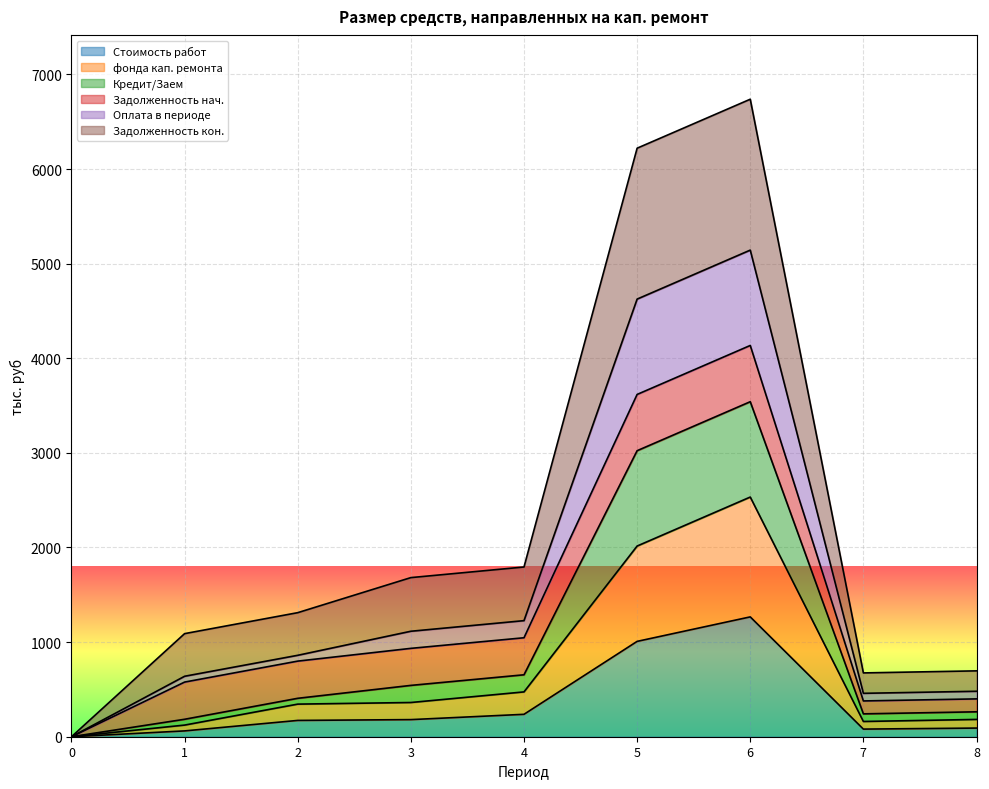

Does the chart display data point markers on the line(s)?

No